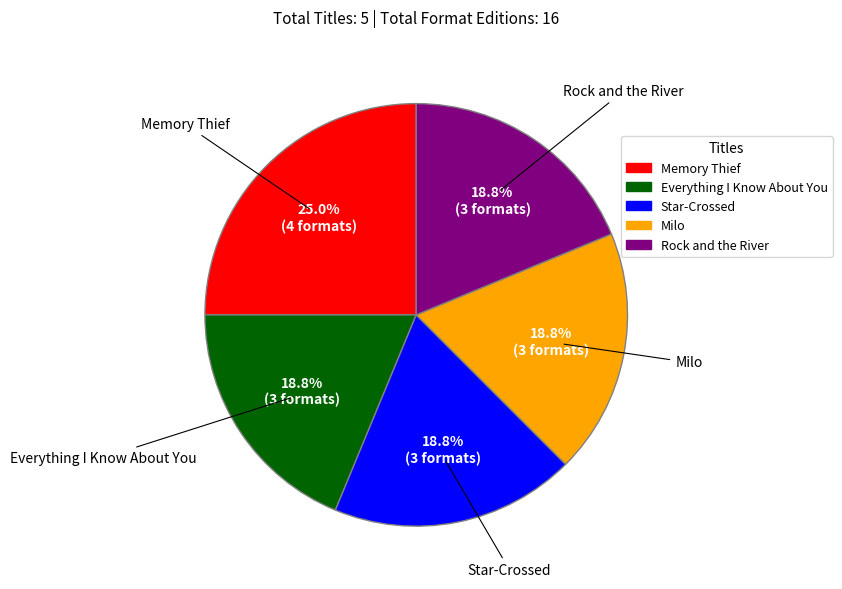

Is Star-Crossed the majority of the pie?

No